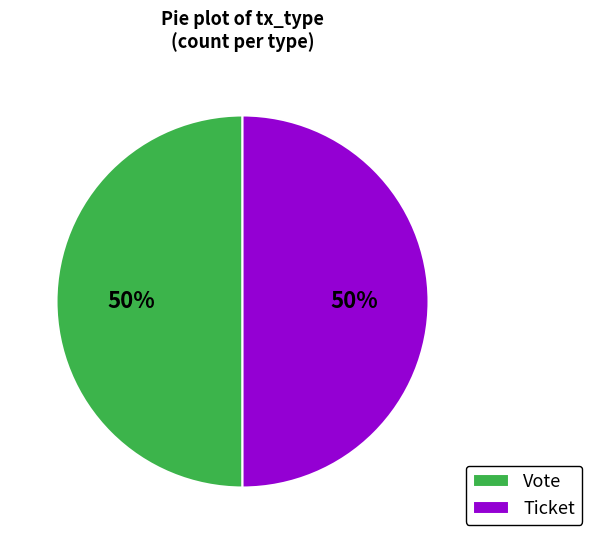

What is the ratio of the value at Ticket to the value at Vote?

1.0